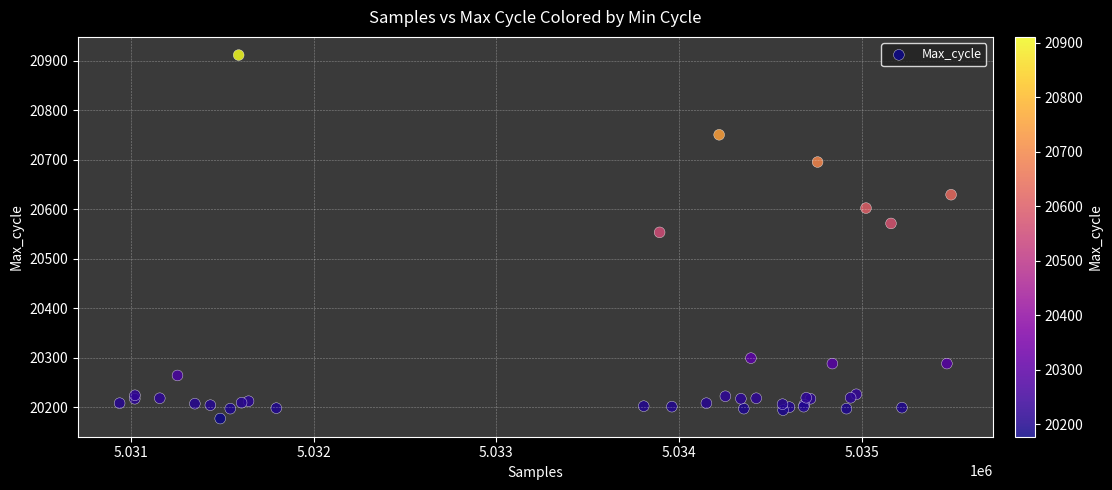

What Y value in the scatter plot is closest to 20544?

20553